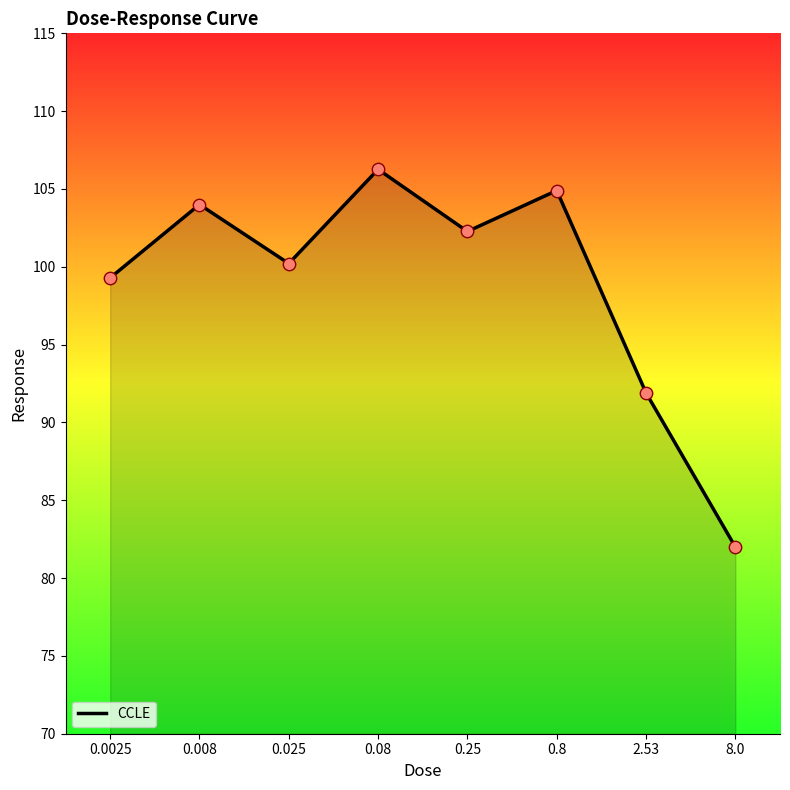

Which has a higher value, 0.8 or 0.025?

0.8